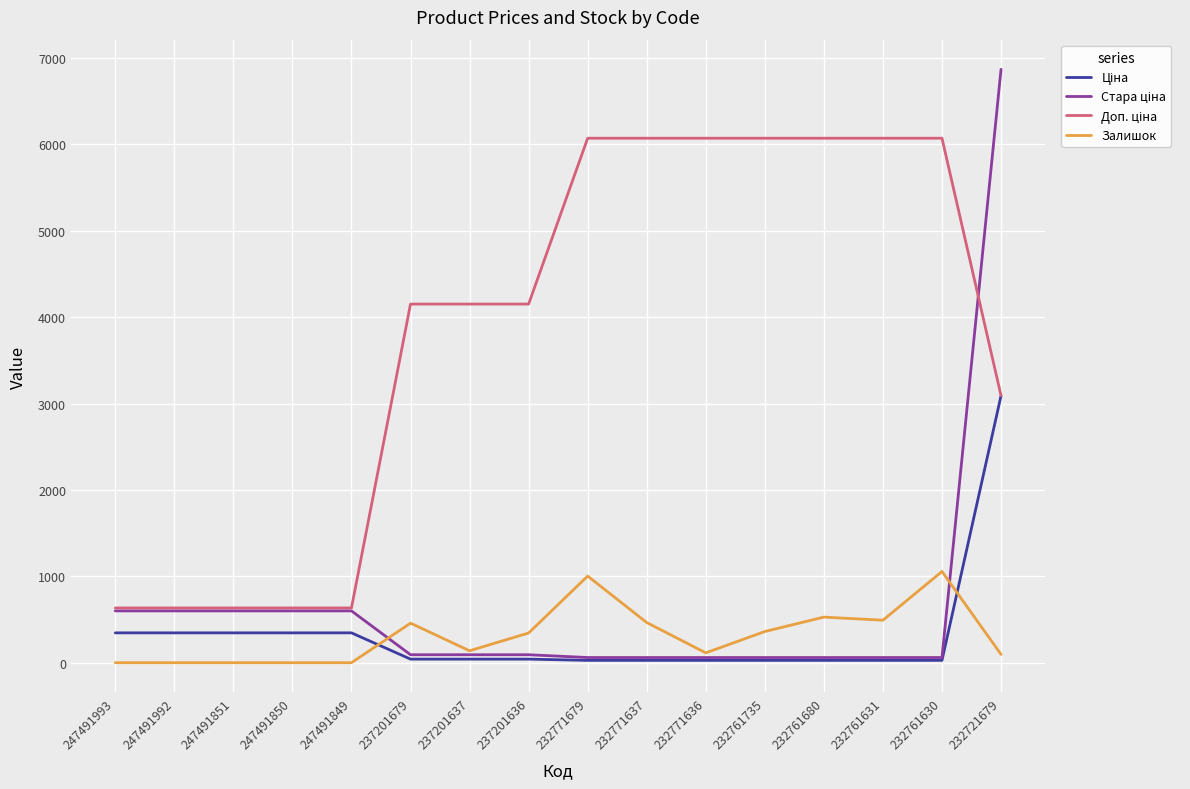

Which category has the highest value across all series?

232721679